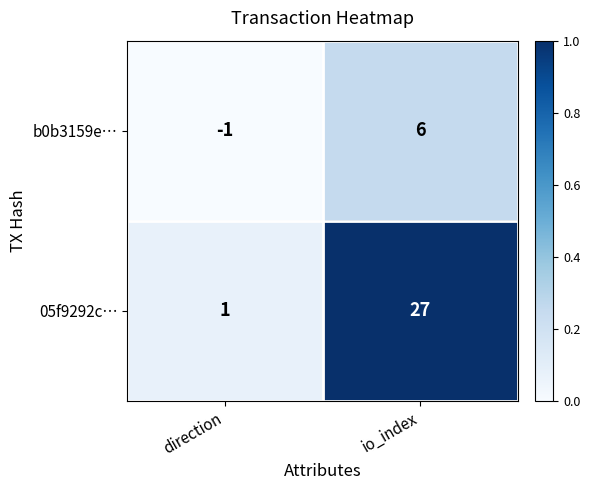

Where is b0b3159e… nearest to the value 2?

direction